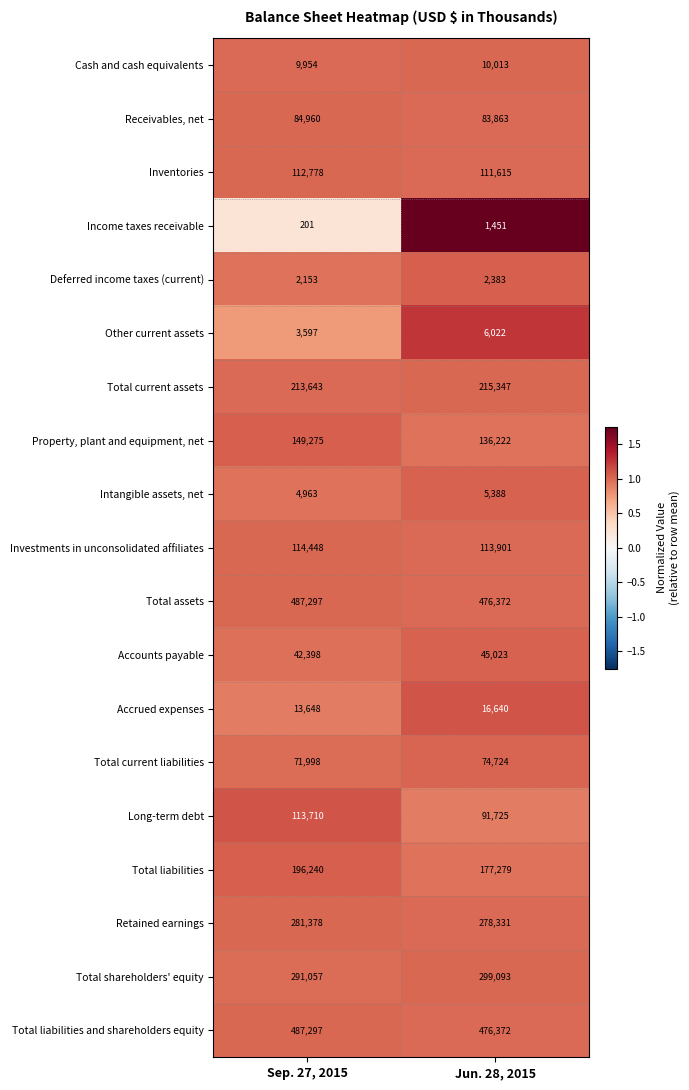

At which label is Investments in unconsolidated affiliates closest to 114174?

Jun. 28, 2015